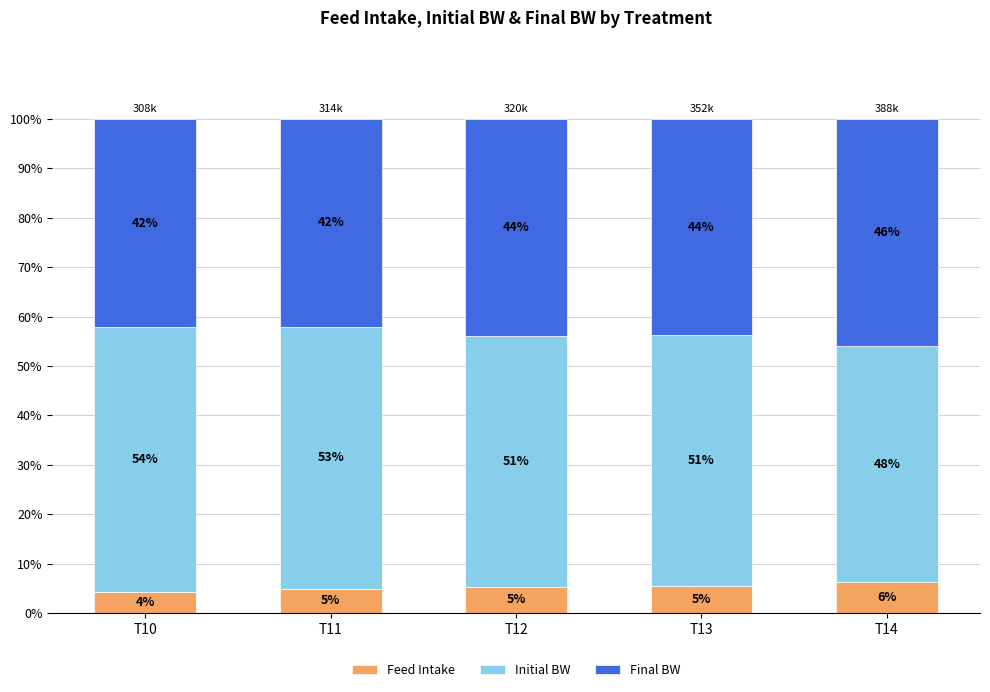

Which category has the highest value in the Feed Intake series?

T14